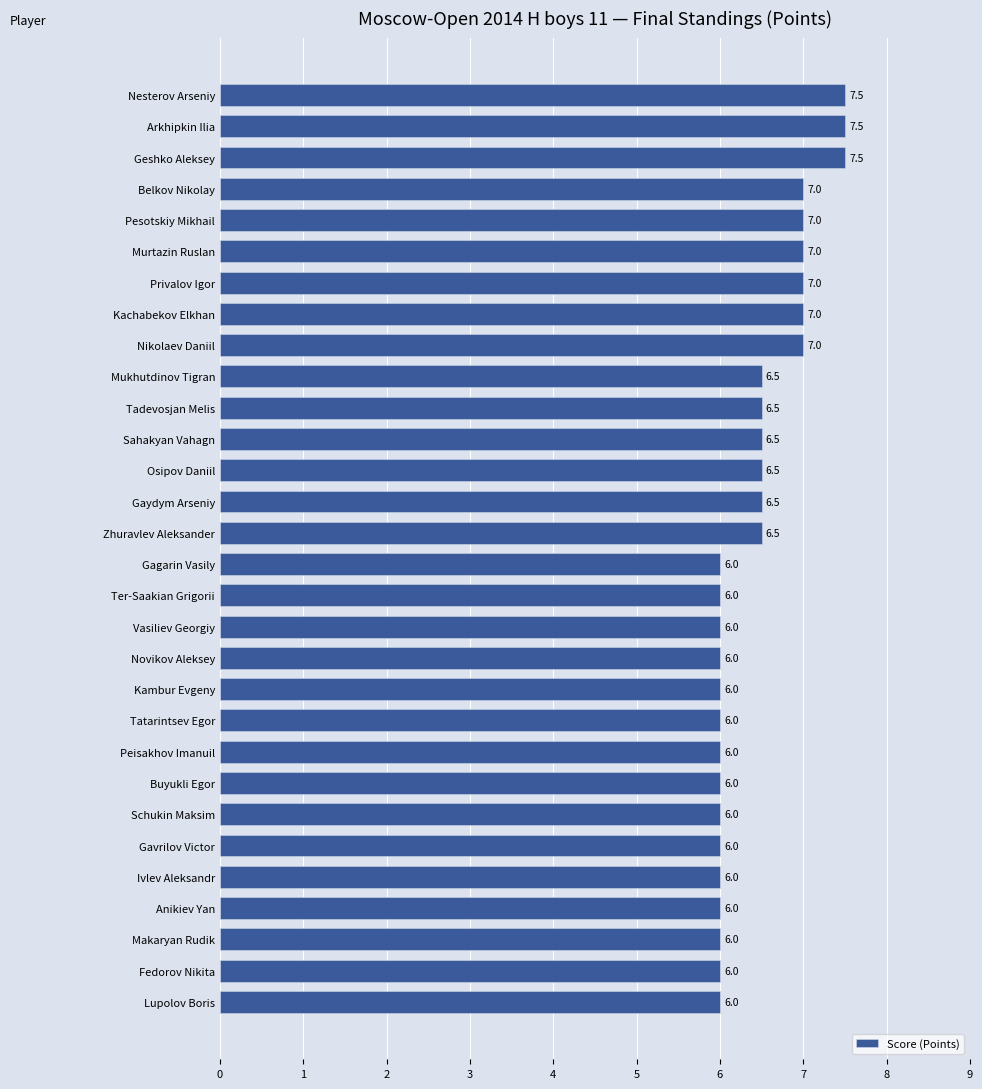

What is the ratio of the value at Ter-Saakian Grigorii to the value at Schukin Maksim?

1.0